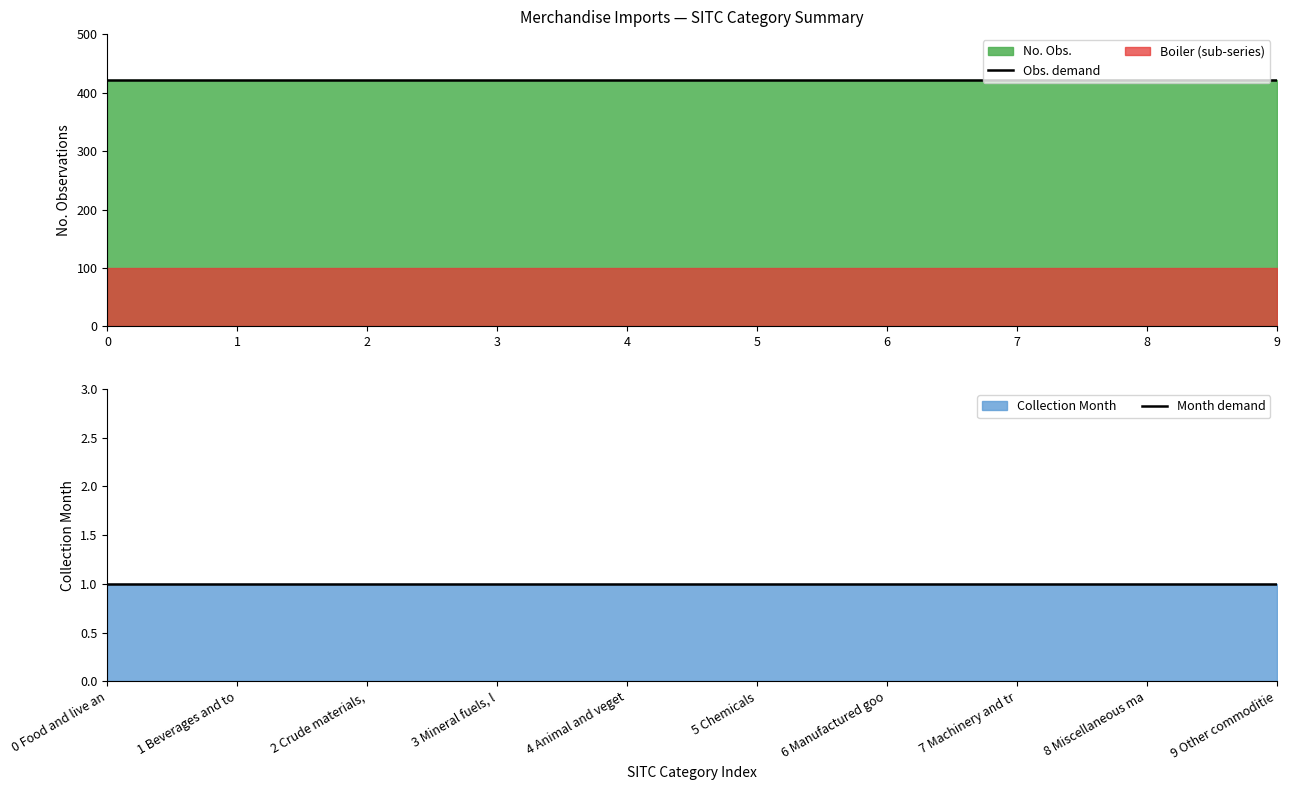

What is the sum of the Month demand values at 5 Chemicals and 4 Animal and veget?

2